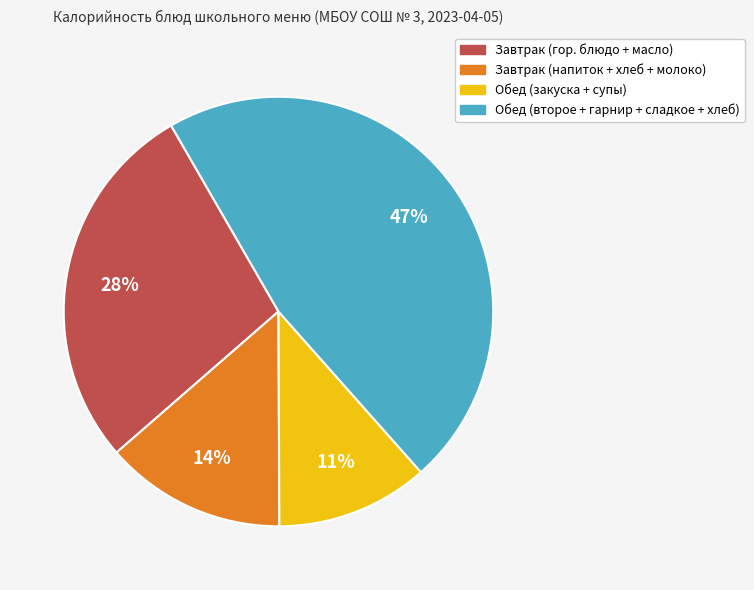

Is there any slice that represents more than half of the pie?

No